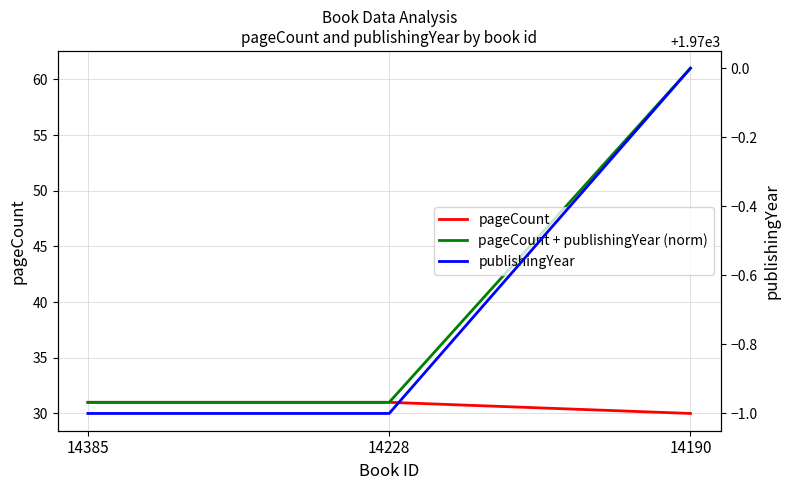

Which category has the lowest value across all series?

14190